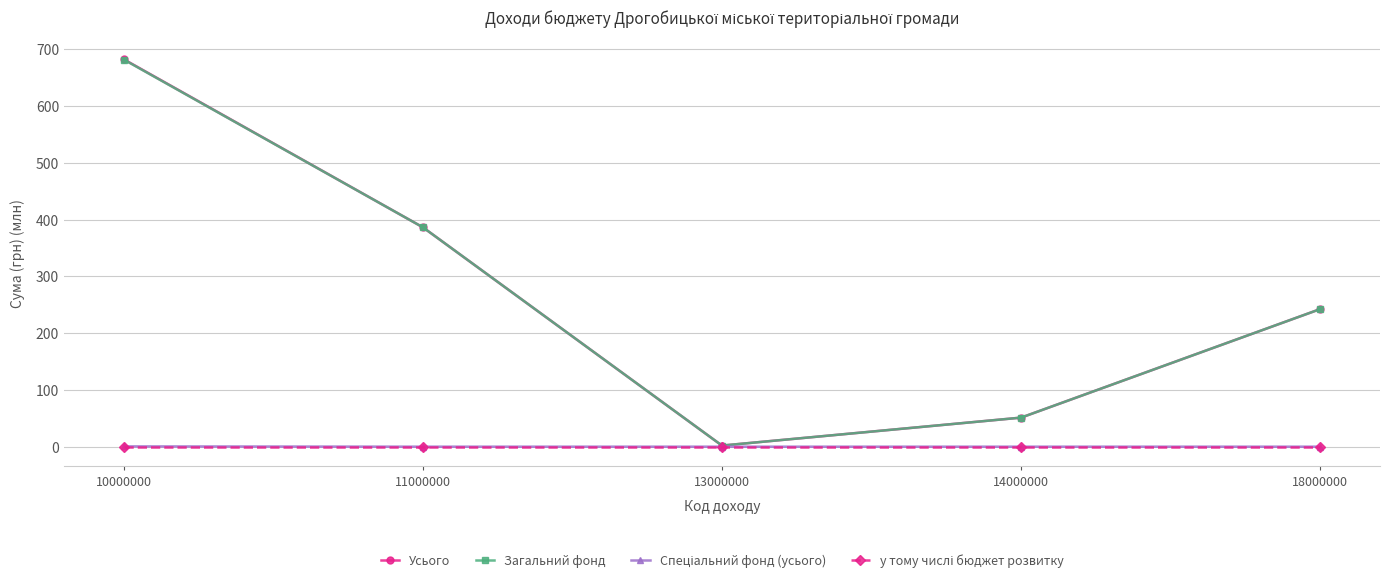

What is the total value across all series at 14000000?

102.3